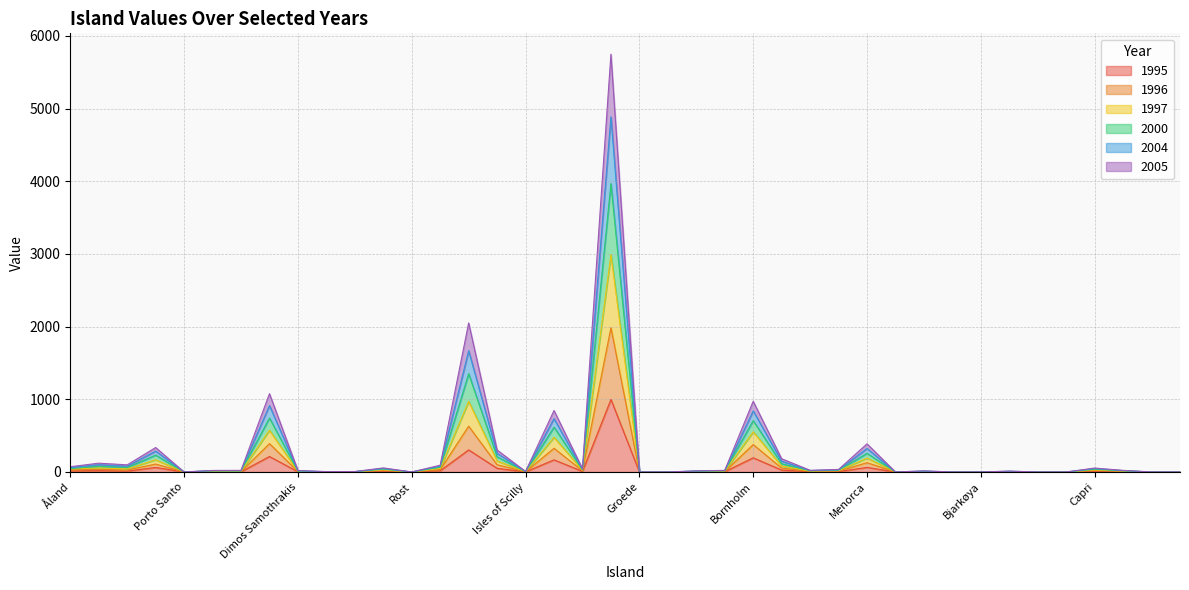

What is the highest value of the 1995 series?

998